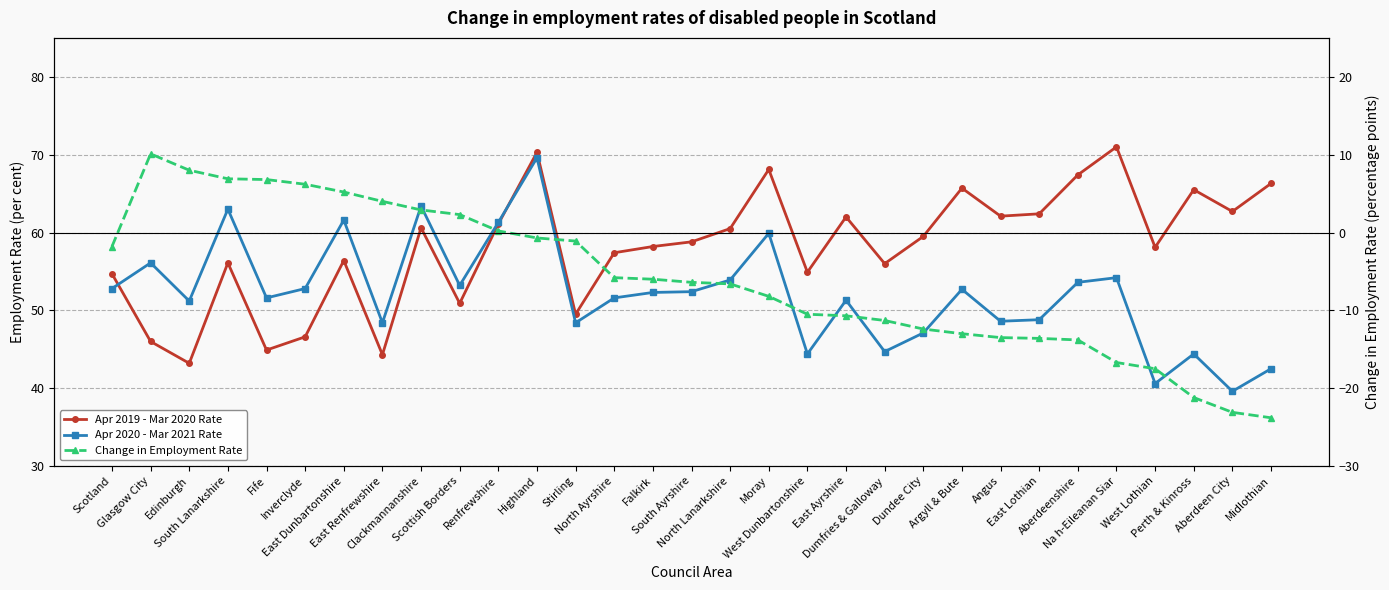

At which category does Change in Employment Rate reach its first local peak?

Glasgow City